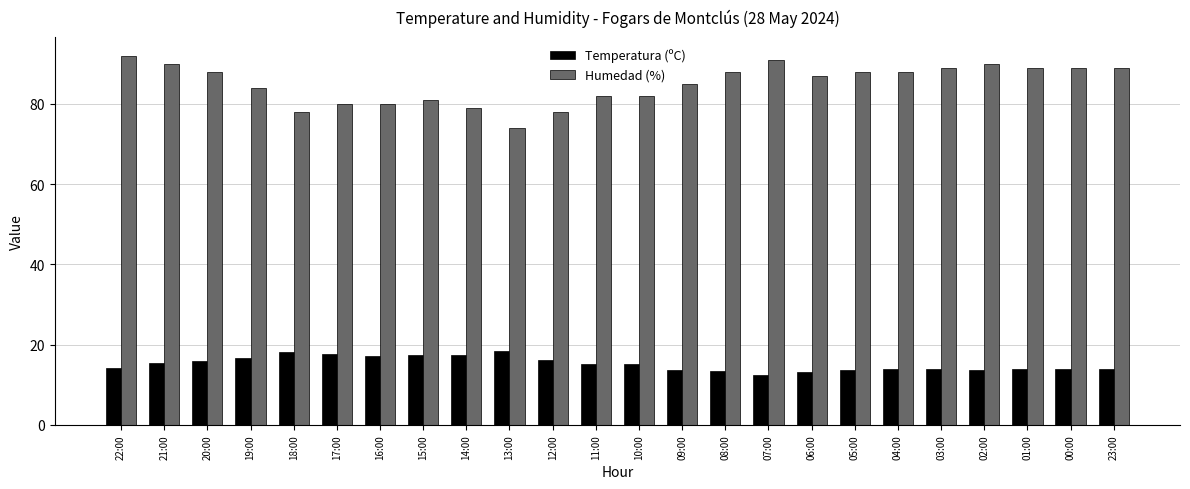

At which label does Temperatura (ºC) first exceed 15?

21:00